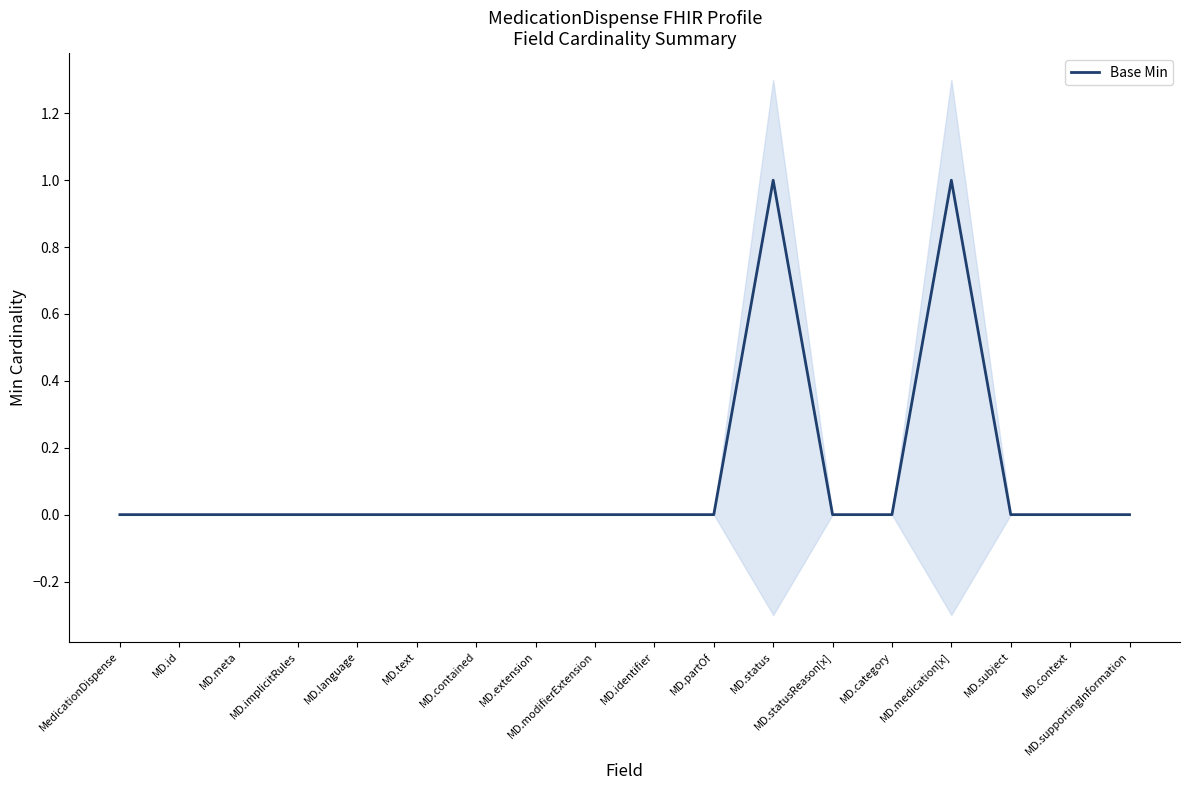

What is the label of the 9th point from the left?

MD.modifierExtension